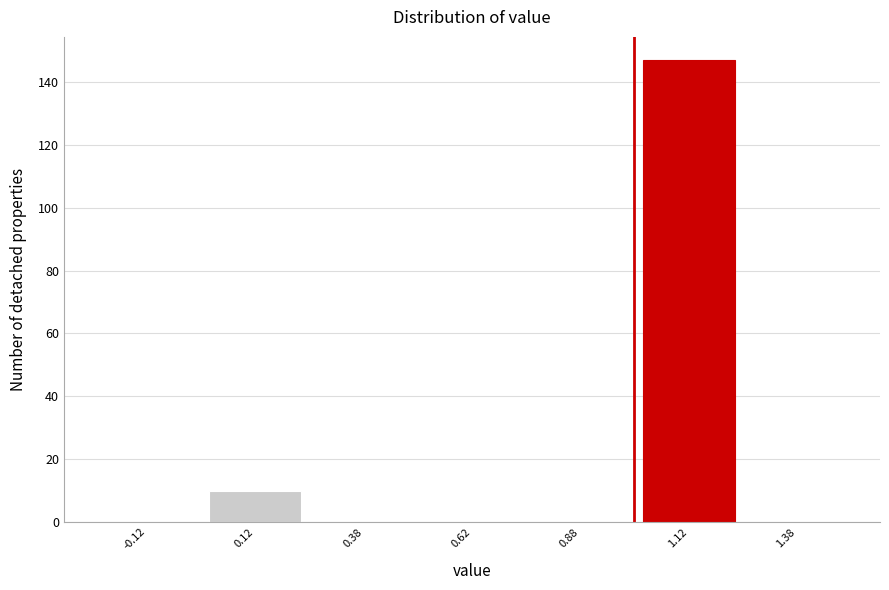

What is the height of the bar covering 1.00 to 1.25 on the x-axis? The values are not printed on the chart, so give them approximately, as read against the axis.

148